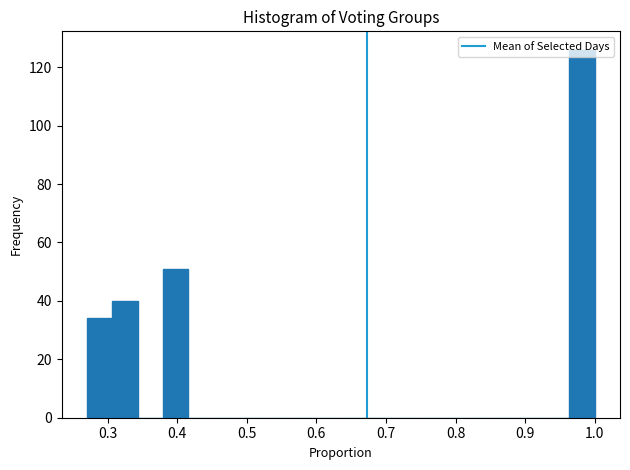

Around what value on the x-axis is the tallest bar? Give the approximate position of its centre, as read against the axis.

0.98